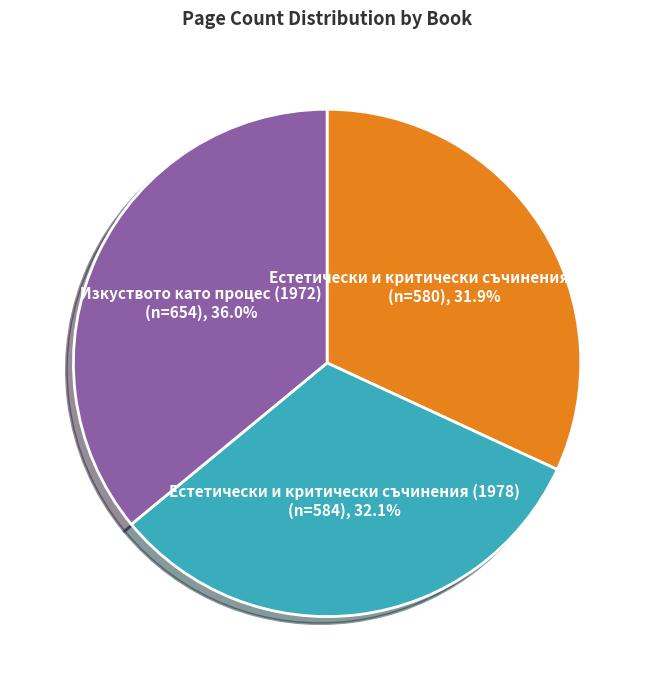

Does any single category account for the majority?

No